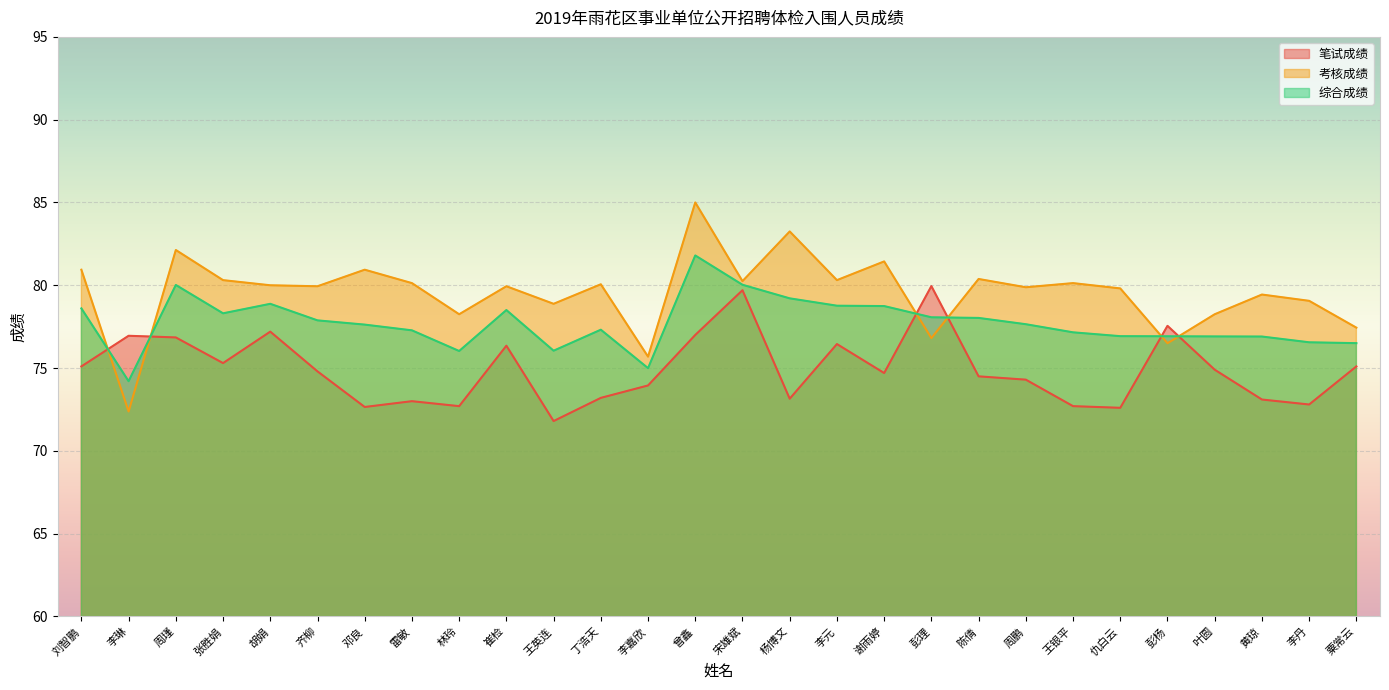

How many times do 综合成绩 and 笔试成绩 cross each other?

6